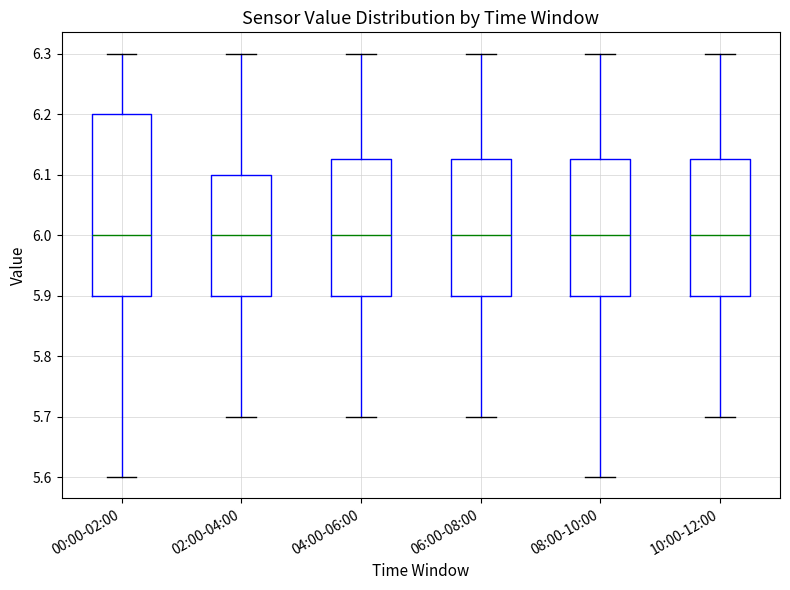

Comparing the boxes themselves (not the whiskers), which one is the tallest?

00:00-02:00